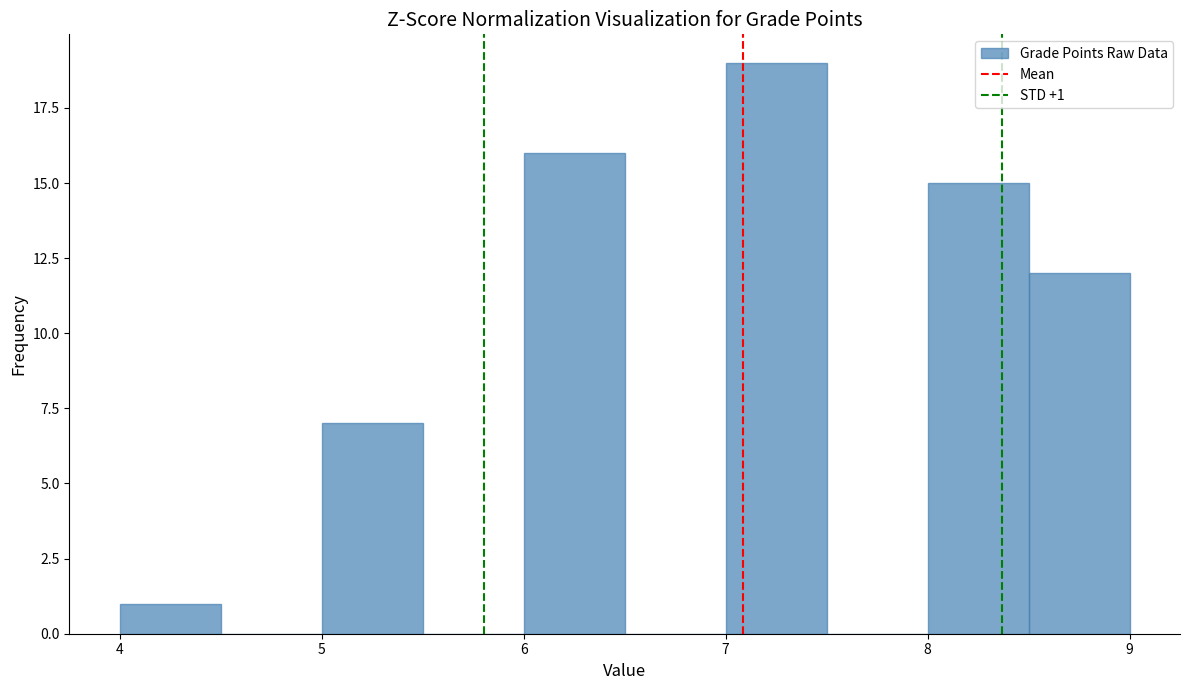

Over which range of the x-axis is the bar tallest?

7.0 to 7.5